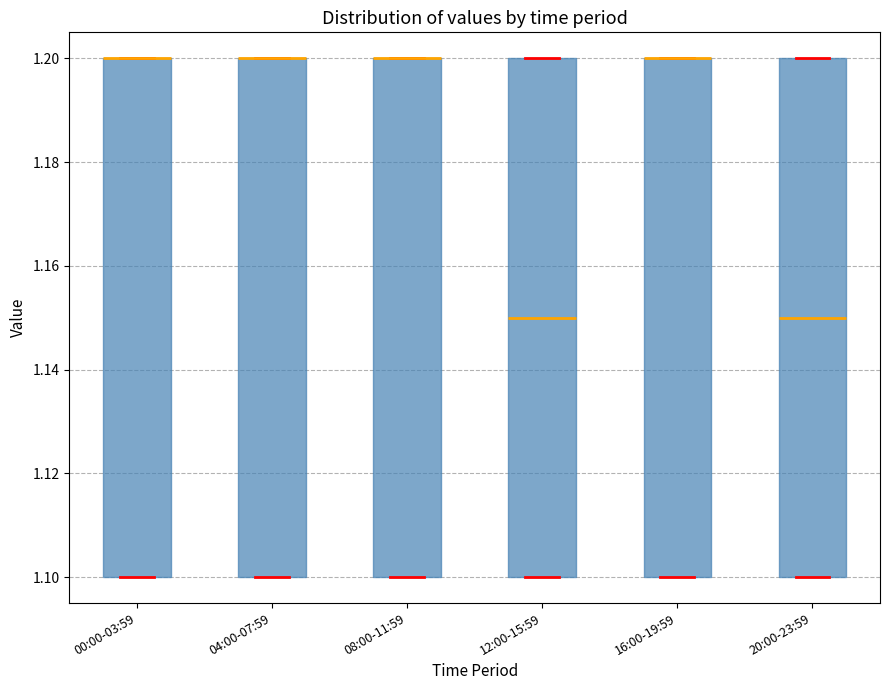

Where is the lower edge of the box for 16:00-19:59 on the y-axis? The values are not printed on the chart, so give them approximately, as read against the axis.

1.10